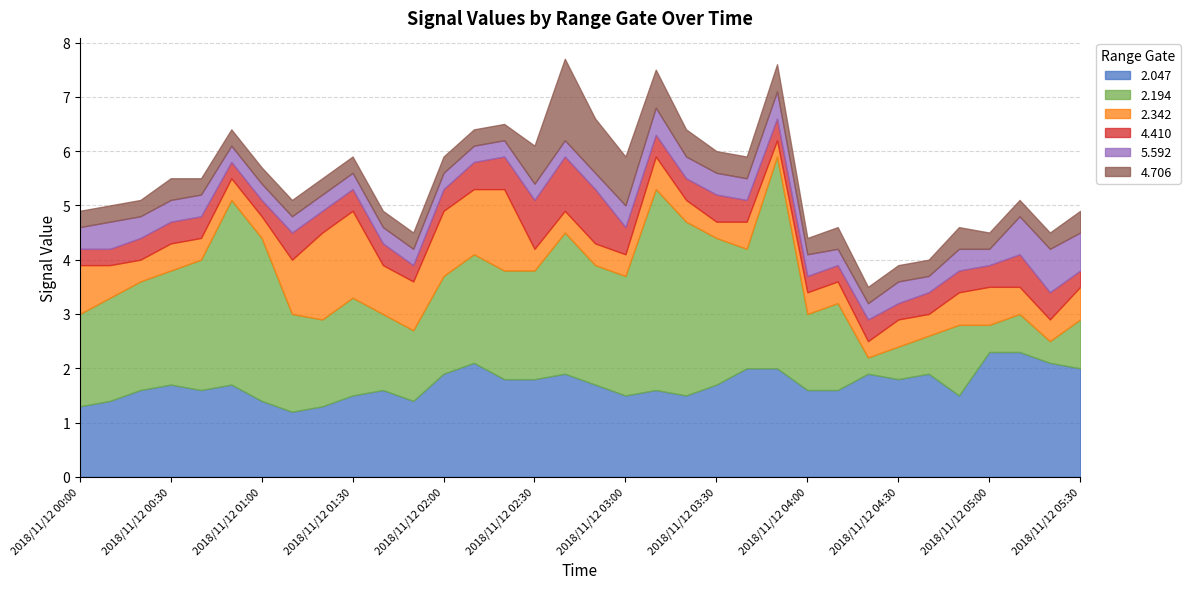

What is the sum of all 2.342 values?

22.0